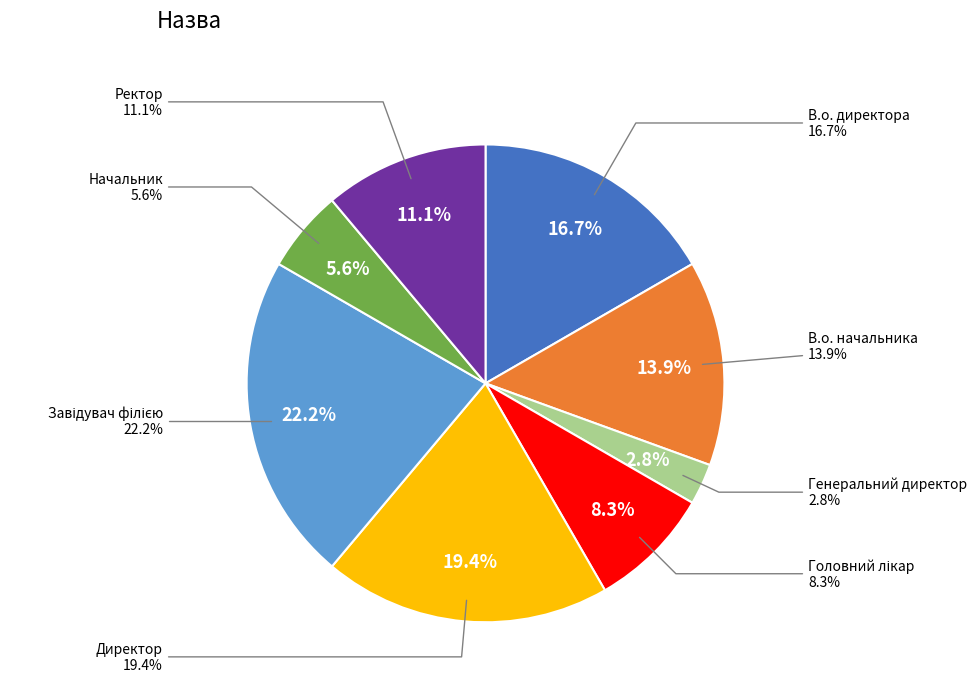

Rank the categories by value from highest to lowest.

Завідувач філією, Директор, В.о. директора, В.о. начальника, Ректор, Головний лікар, Начальник, Генеральний директор